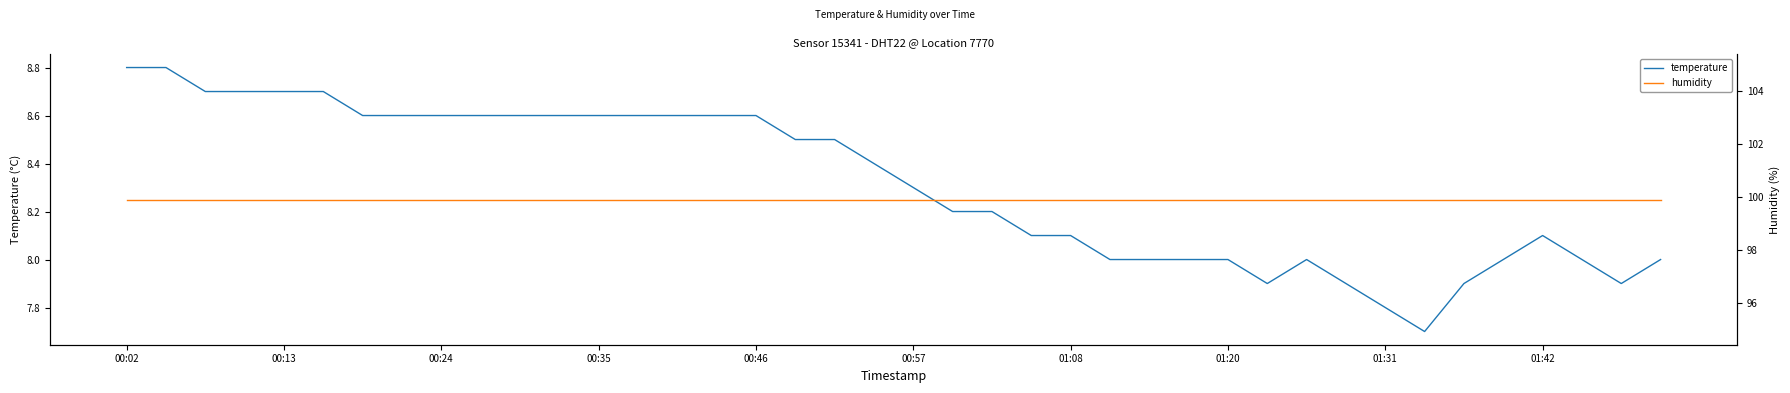

List the series in order of their peak value, highest first.

humidity, temperature